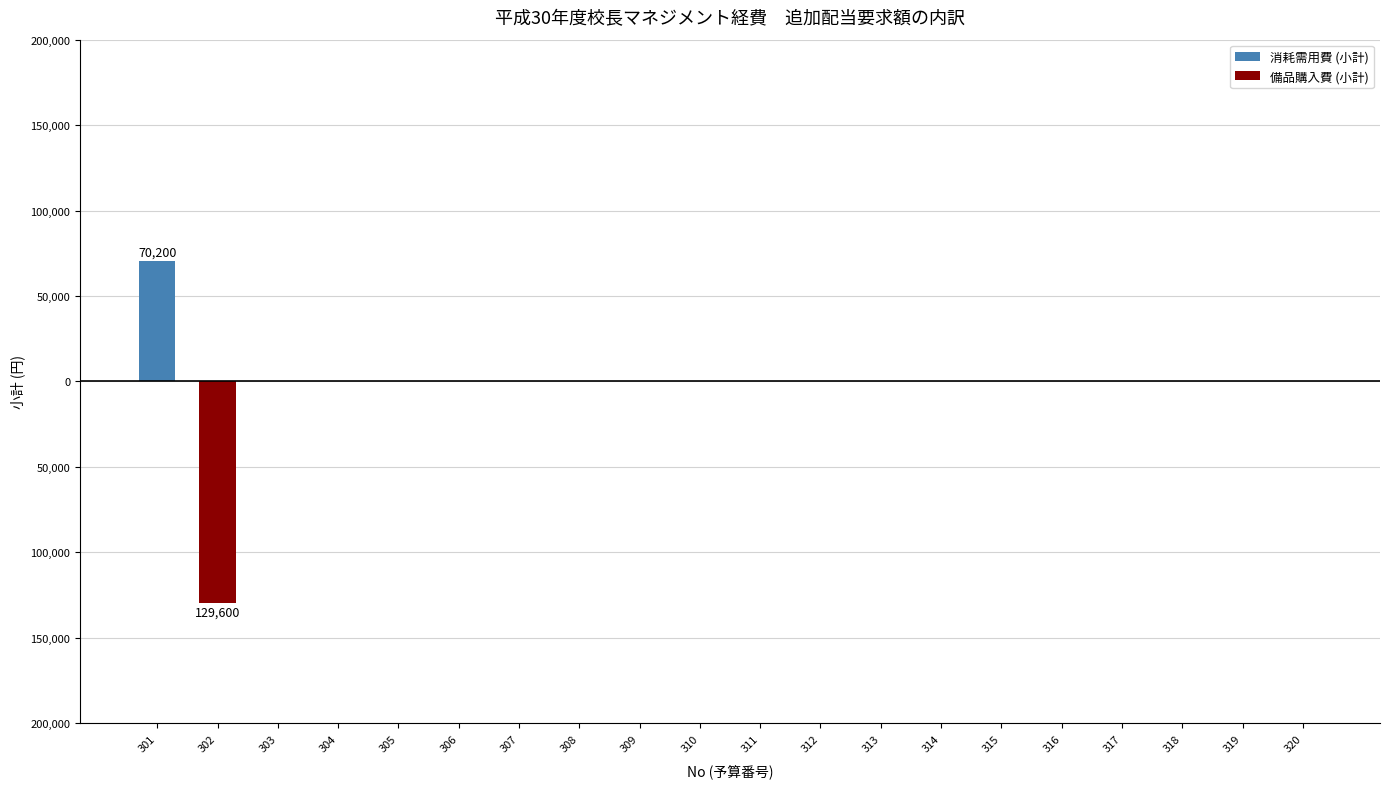

Does the chart contain any negative values?

Yes